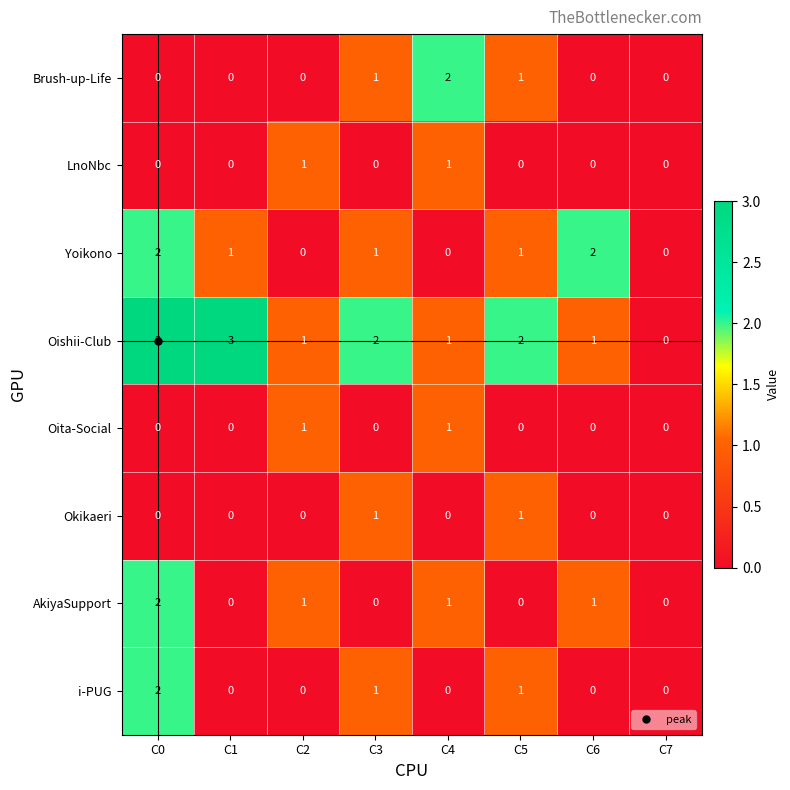

How many data points does each series have?

8